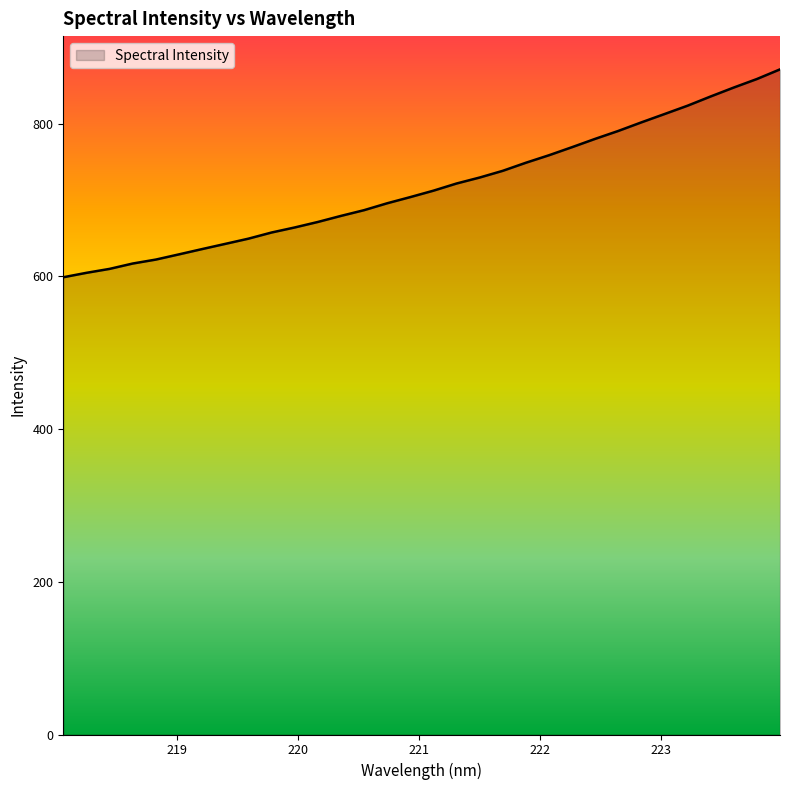

What is the difference between the maximum and minimum values?

272.3